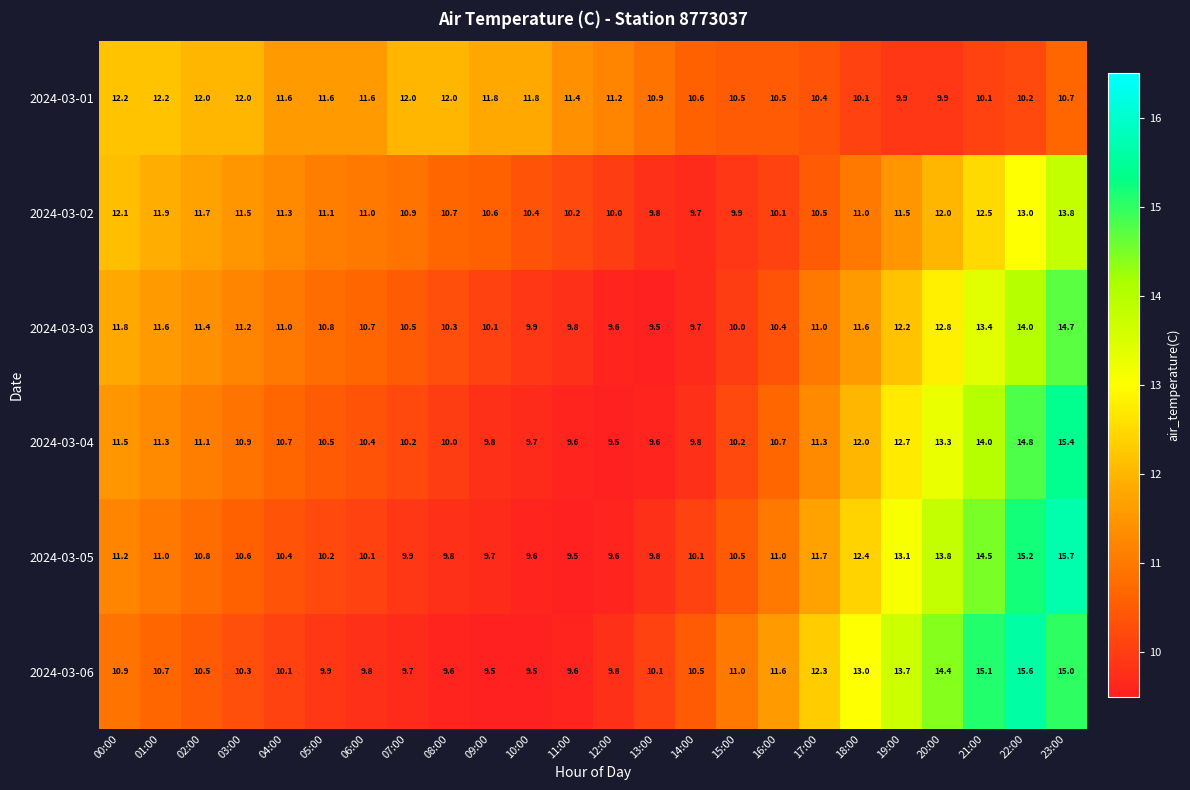

What is the sum of all 2024-03-03 values?

268.0